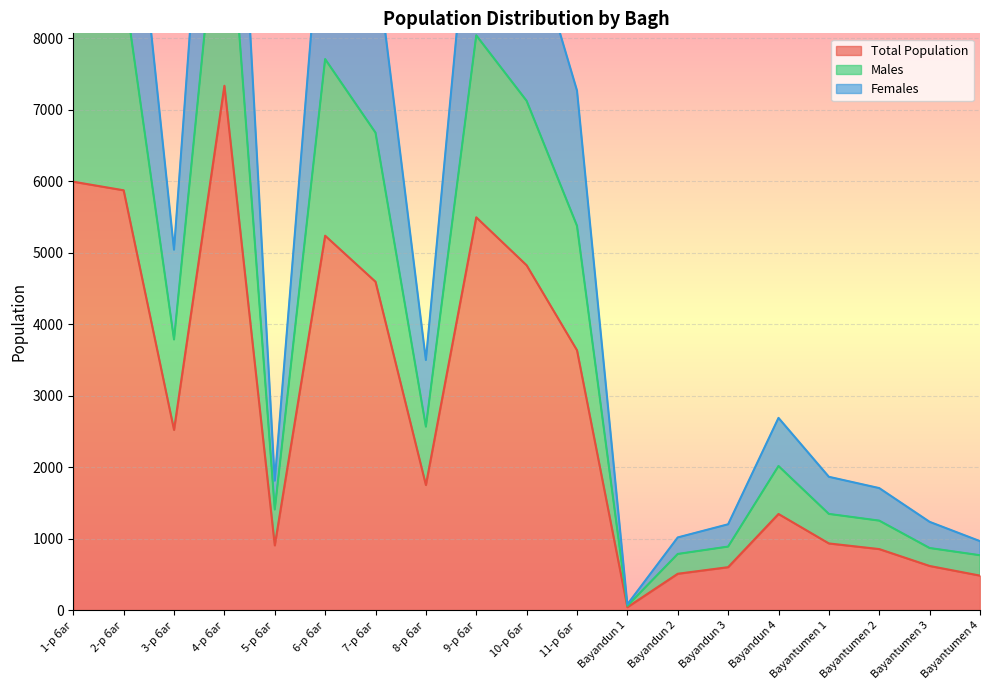

Between 5-р баг and 9-р баг, which series saw the biggest shift?

Females